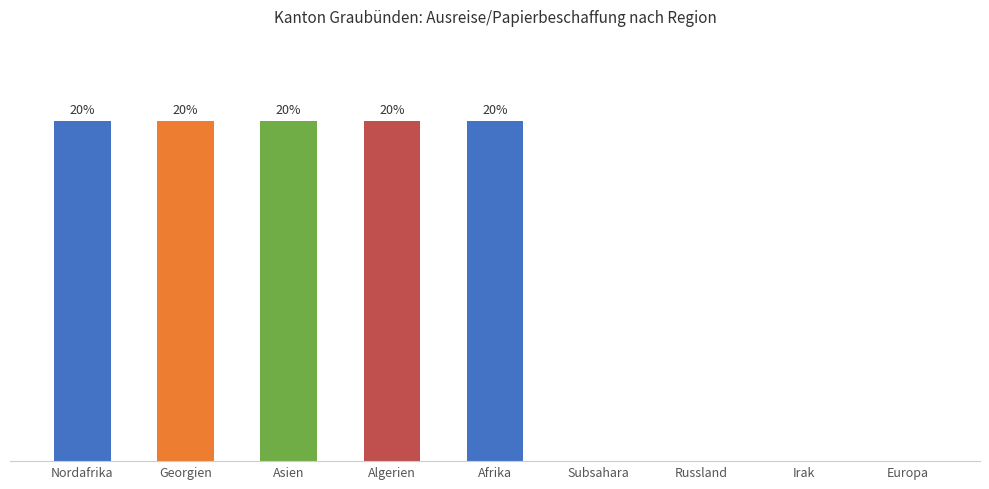

Which has a higher value, Algerien or Irak?

Algerien